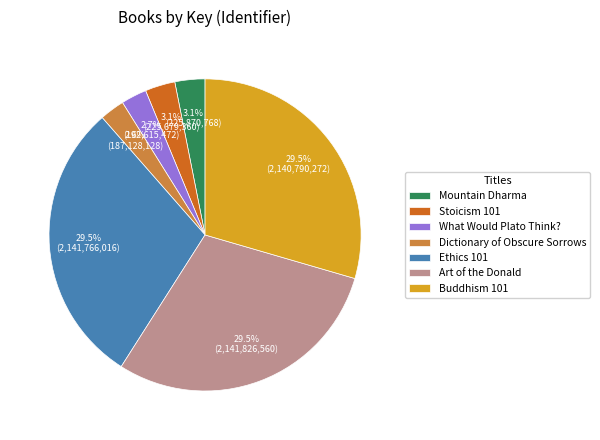

Does Buddhism 101 account for over 50% of the chart?

No